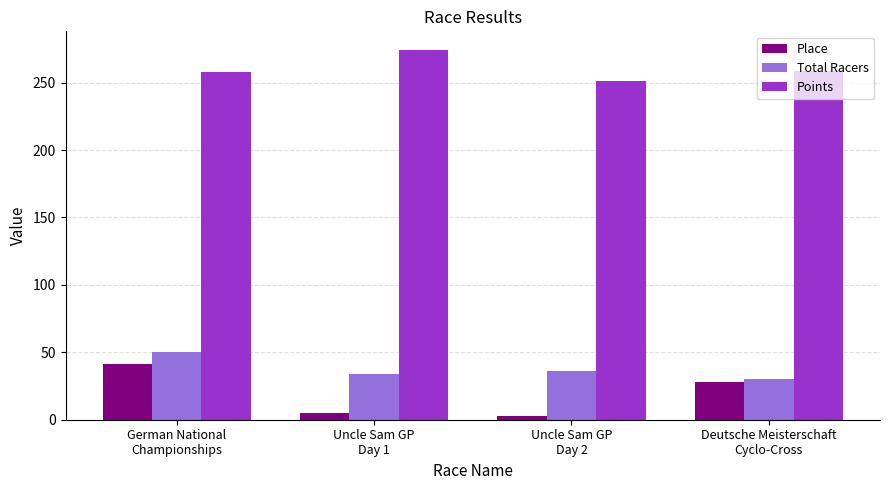

True or false: Total Racers has a value of 67.9 at German National
Championships.

False